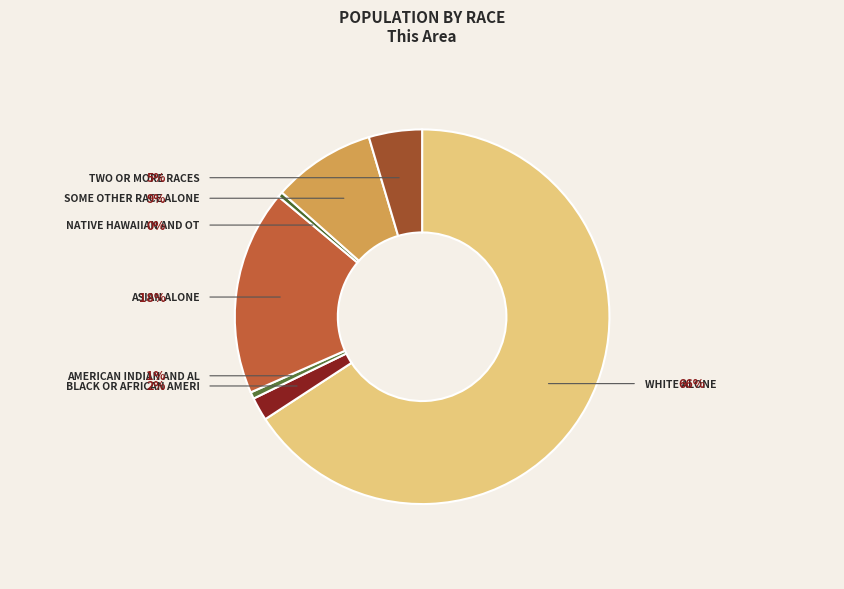

Rank the categories by value from highest to lowest.

White alone, Asian alone, Some Other Race alone, Two or More Races, Black or African American alone, American Indian and Alaska Native, Native Hawaiian and Other Pacific